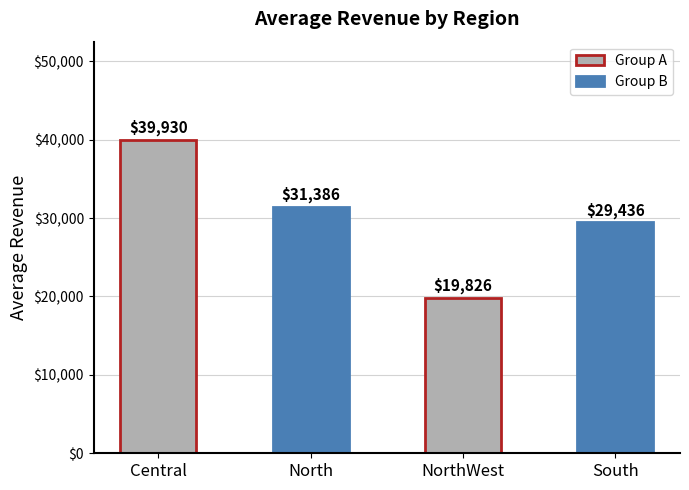

What is the difference between the maximum and minimum values?

20104.4